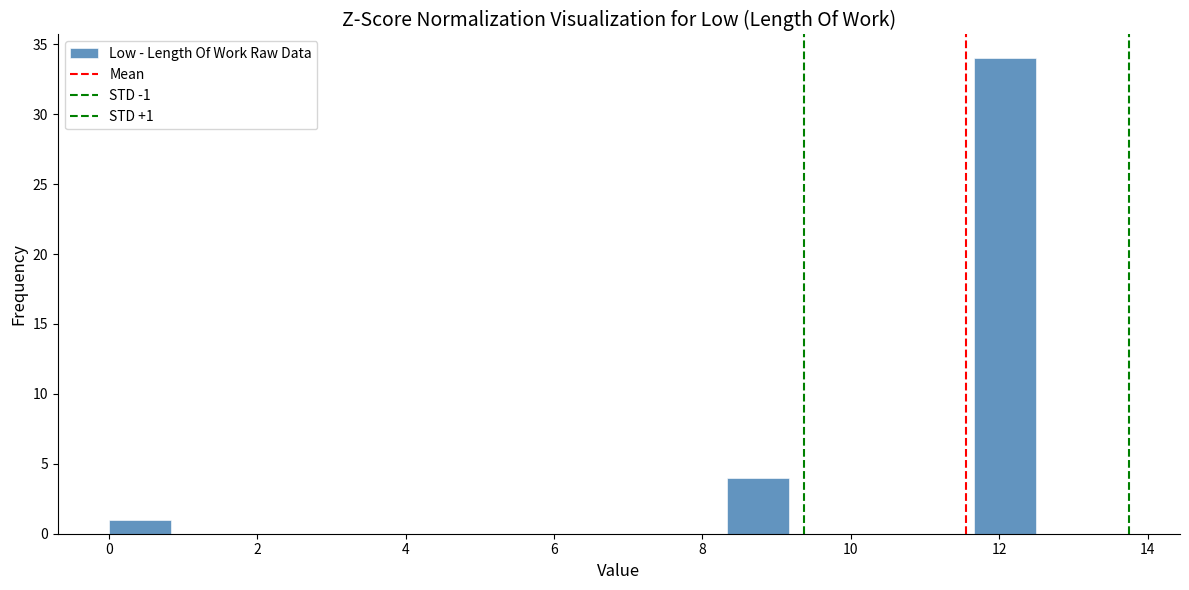

Which range on the x-axis has the tallest bar?

11.6 to 12.6